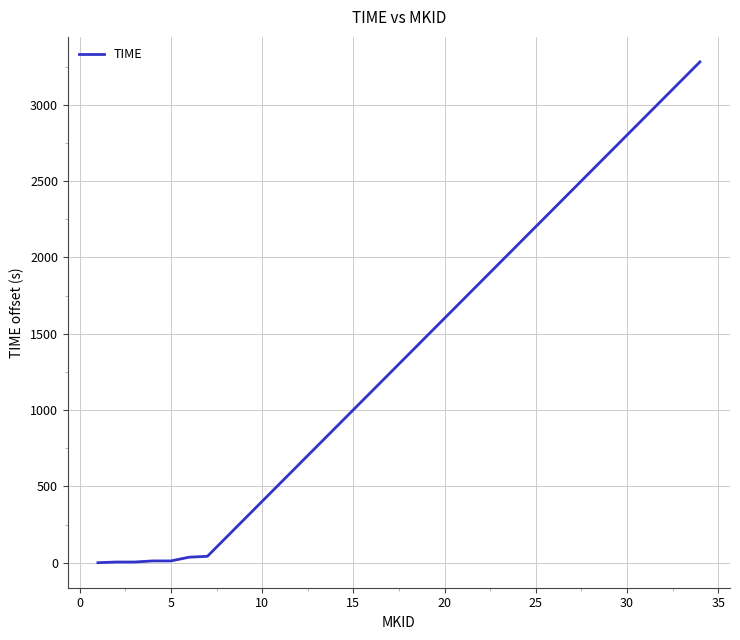

What is the difference between the maximum and minimum values?

3281.4